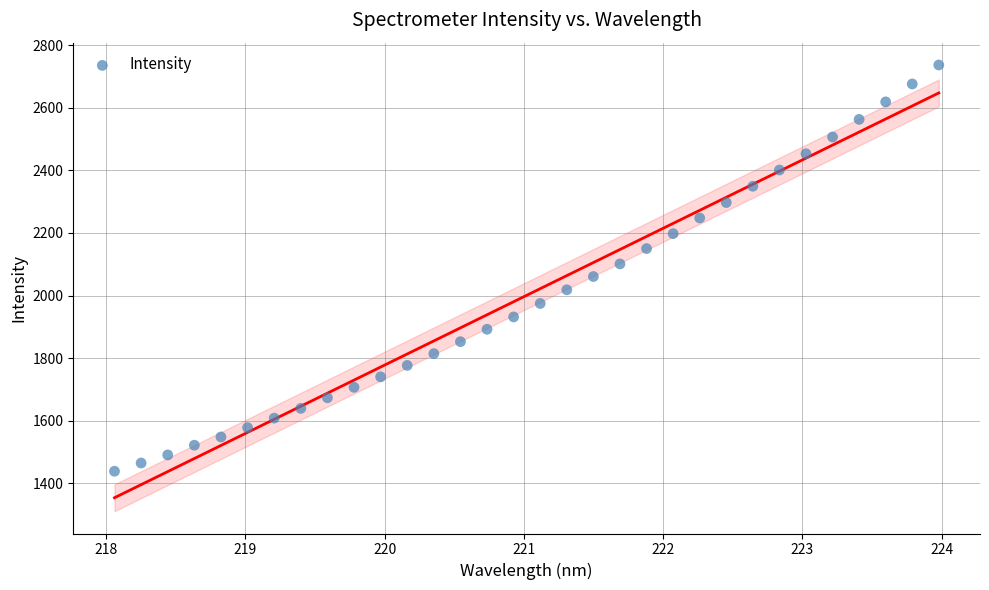

What is the range of X values (max minus min)?

5.9